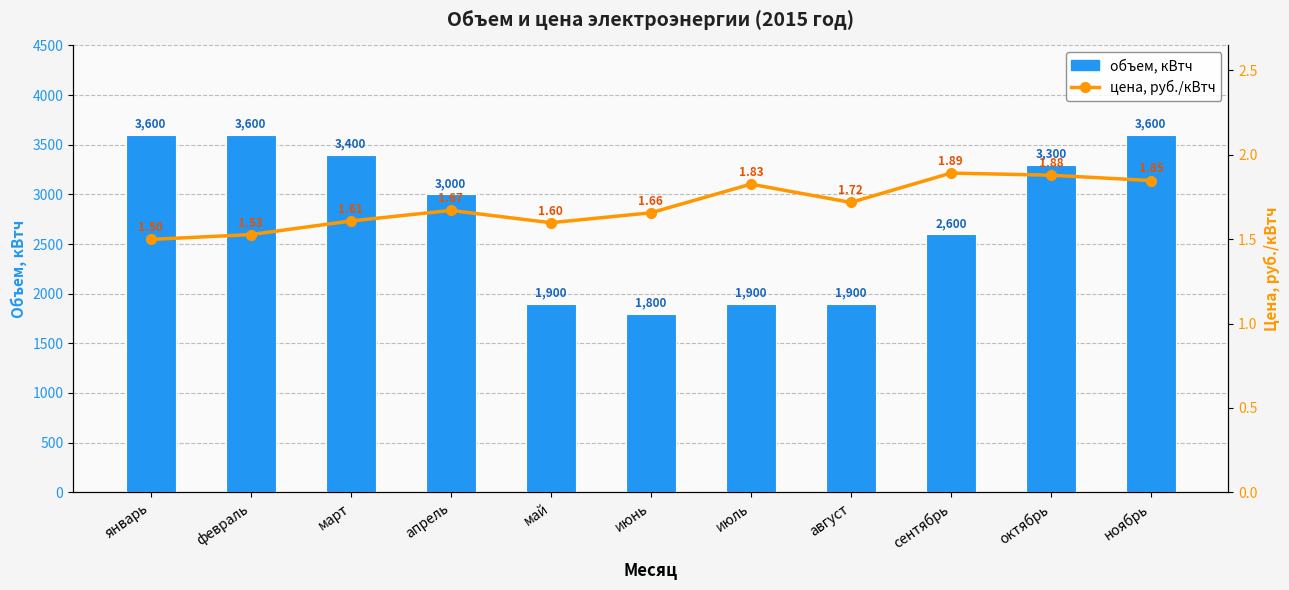

Where is цена, руб./кВтч nearest to the value 1?

январь